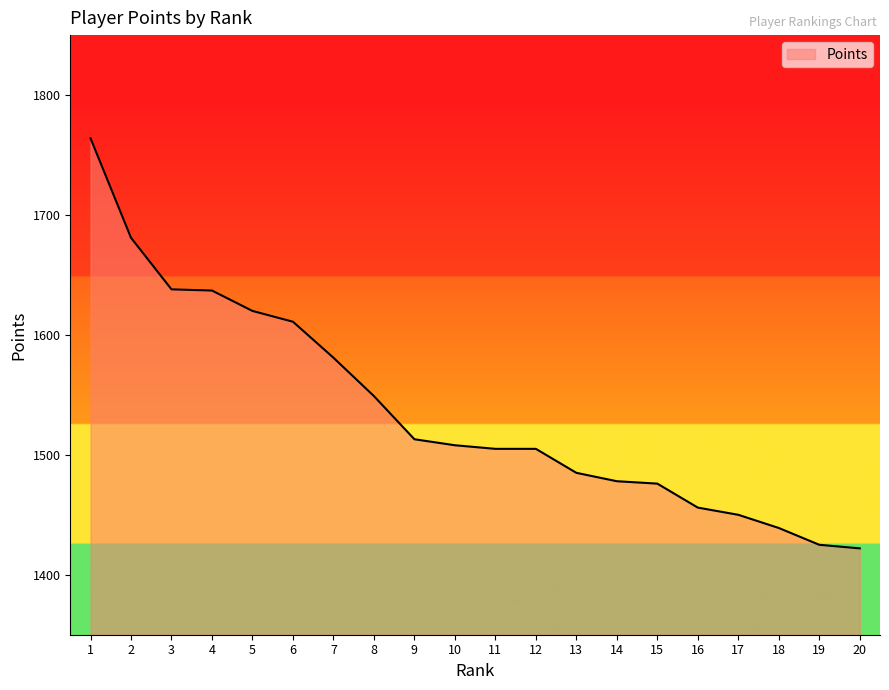

What is the change in value from 5 to 13?

-135